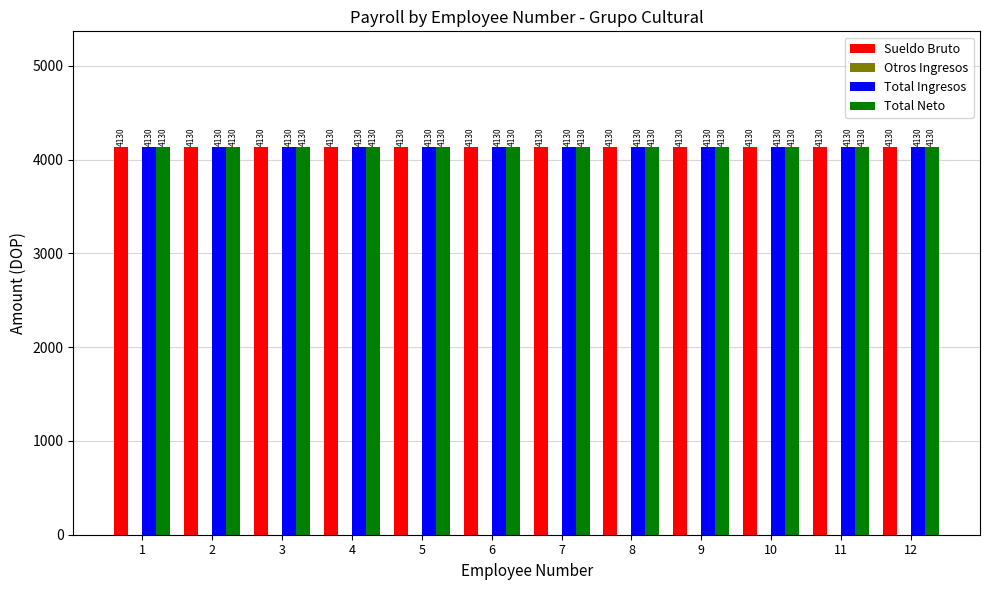

What is the difference between the highest and lowest values at 8?

4129.6